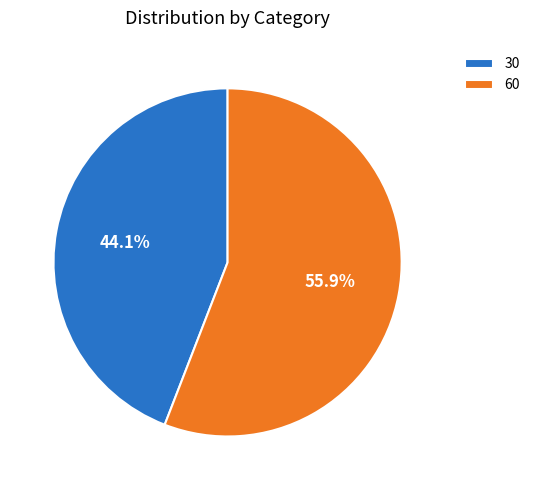

What is the largest slice in the pie chart?

60